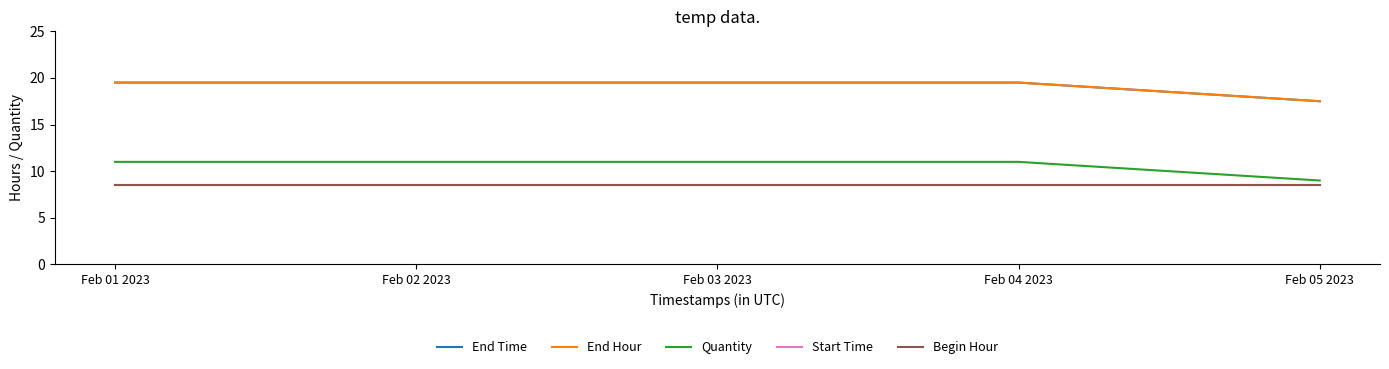

At which category does the chart reach its minimum across all series?

Feb 01 2023